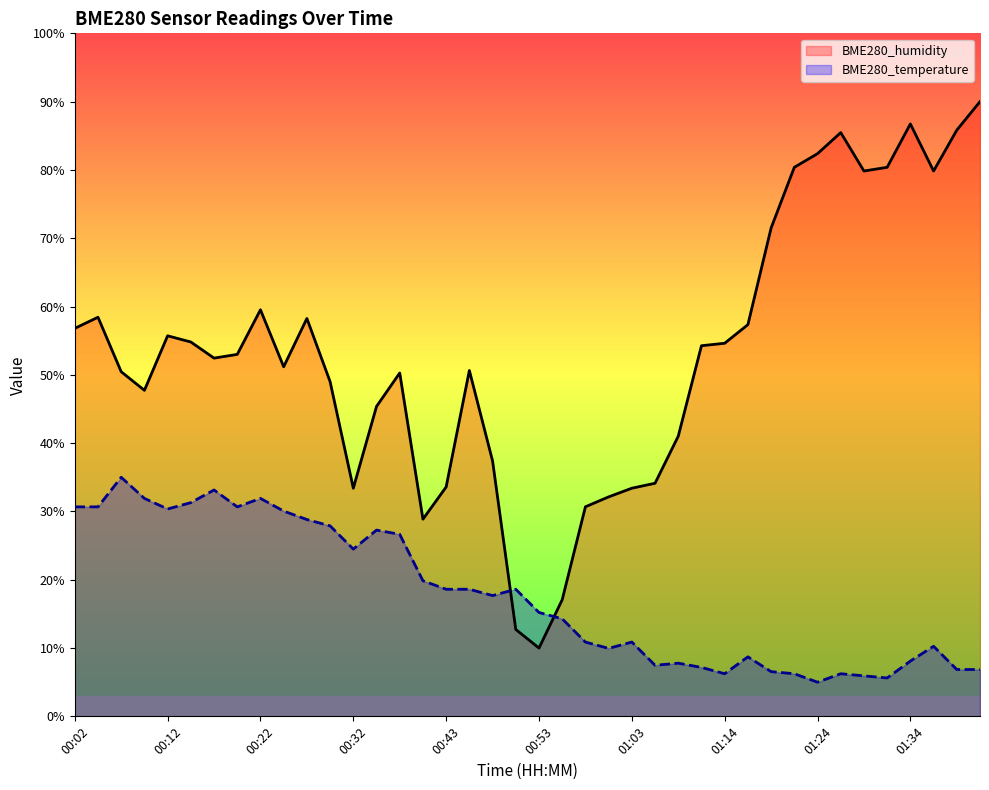

Where is the first local minimum for BME280_temperature?

00:12